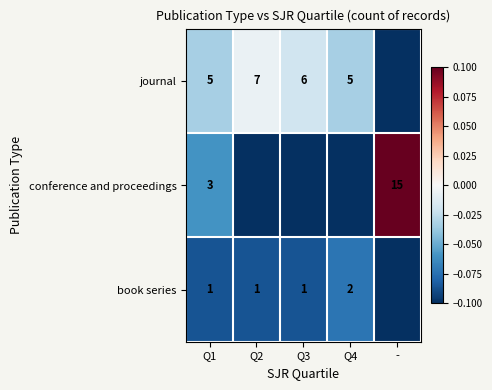

What is the difference between the highest and lowest values at Q3?

0.1